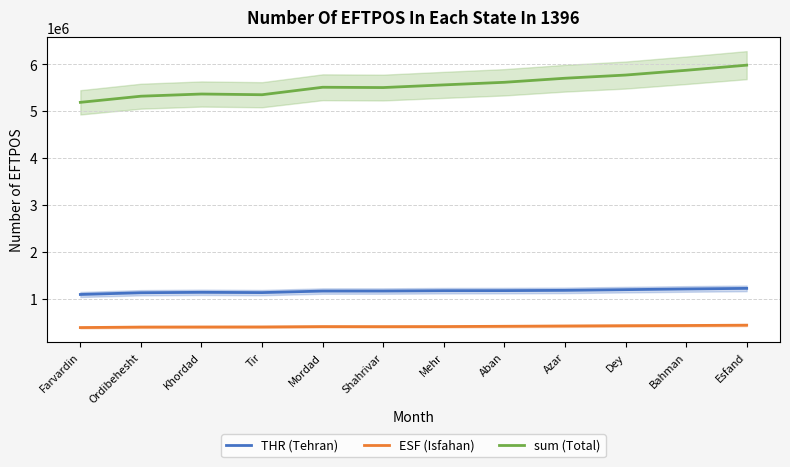

What is the smallest value displayed?

384320